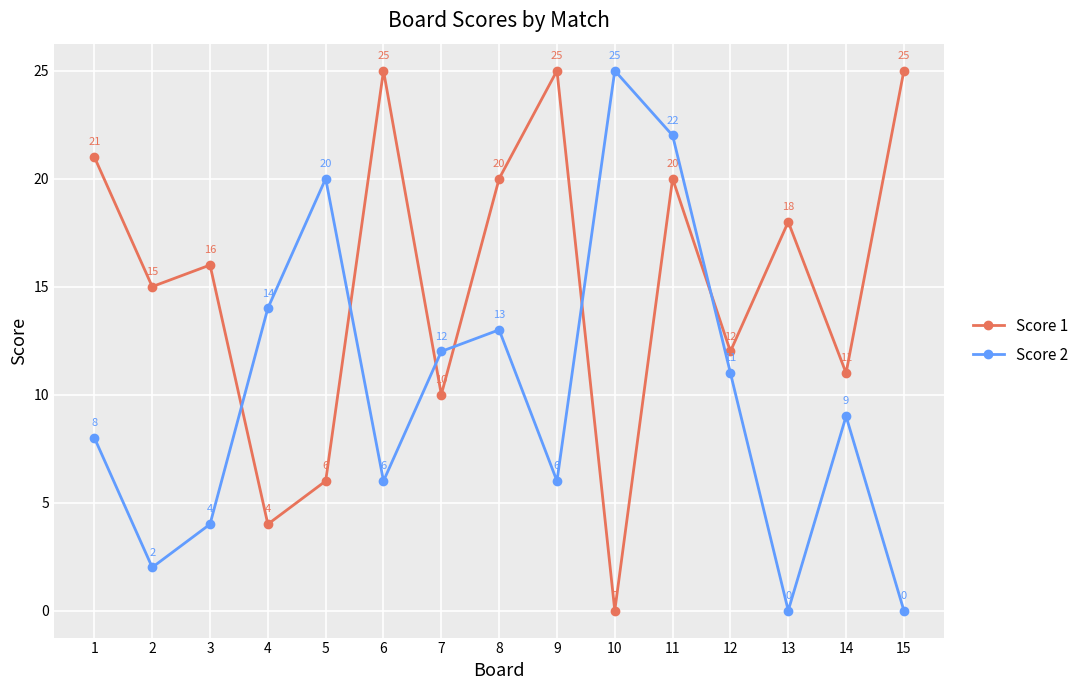

At which category is the sum across all series the highest?

11